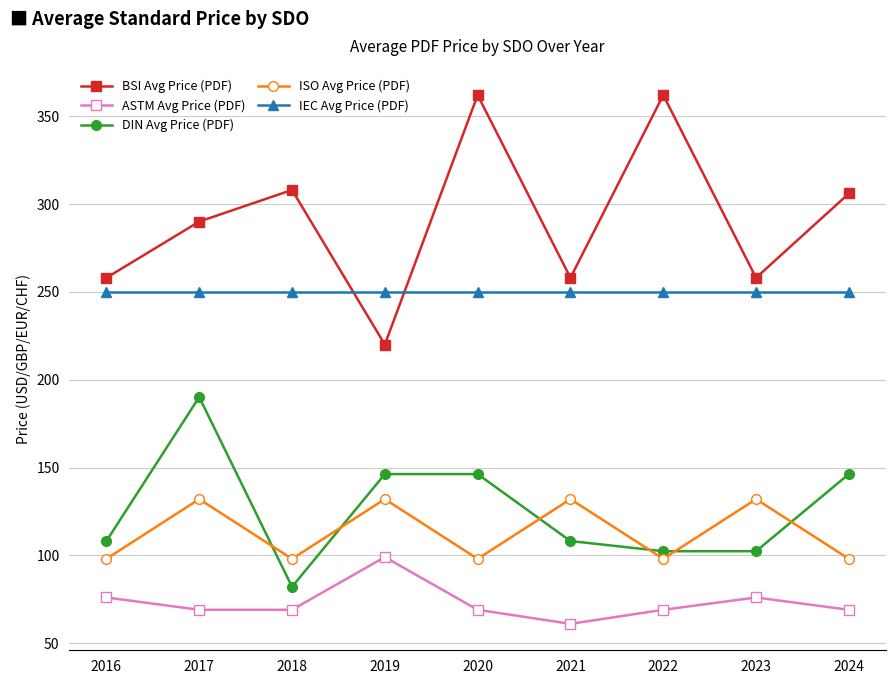

List the series in order of their peak value, highest first.

BSI Avg Price (PDF), IEC Avg Price (PDF), DIN Avg Price (PDF), ISO Avg Price (PDF), ASTM Avg Price (PDF)